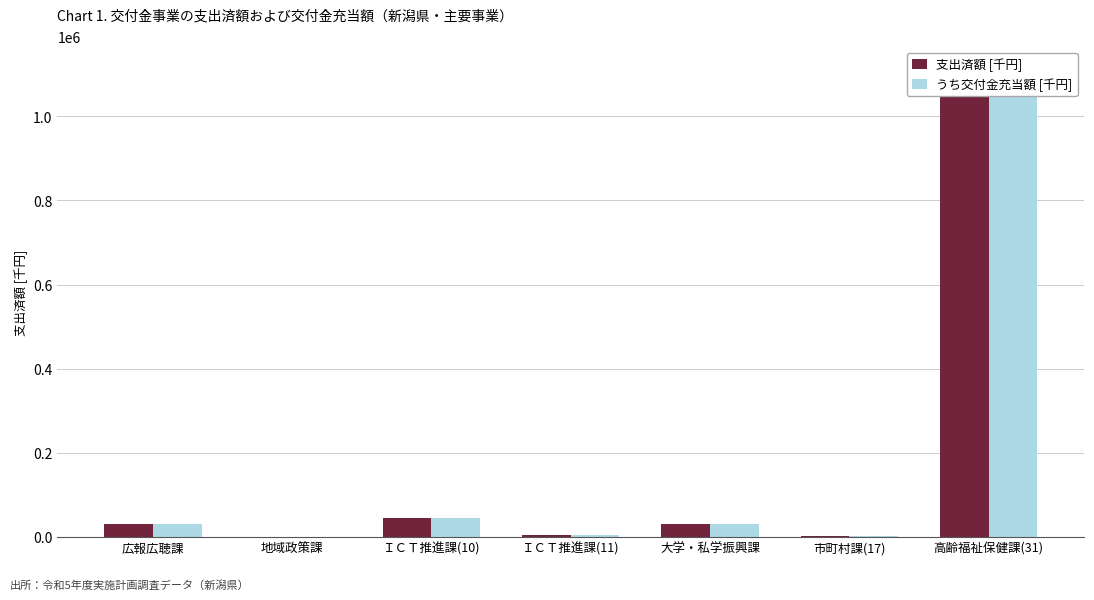

True or false: うち交付金充当額 [千円] has a value of 46911 at 広報広聴課.

False